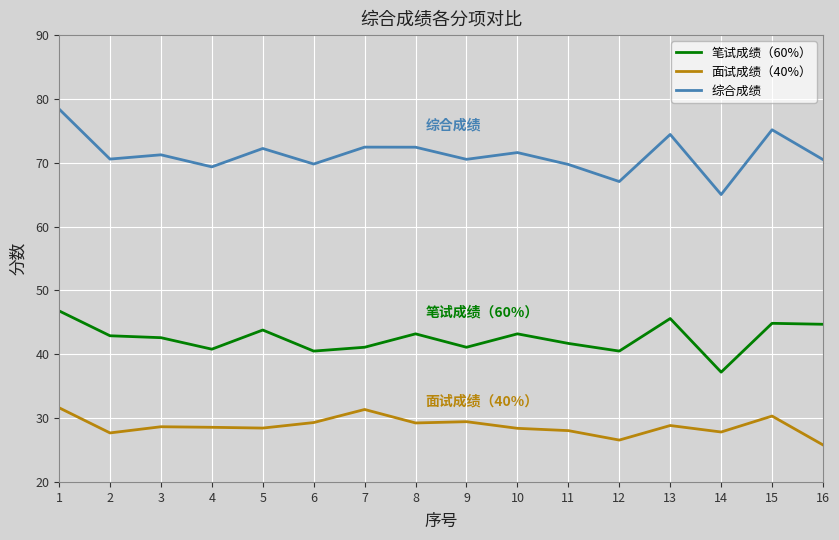

What is the difference between the highest and lowest values at 16?

44.7